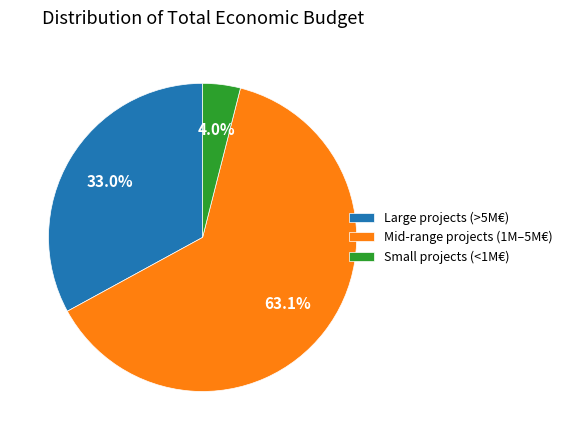

Between Small projects (<1M€) and Large projects (>5M€), which is larger?

Large projects (>5M€)